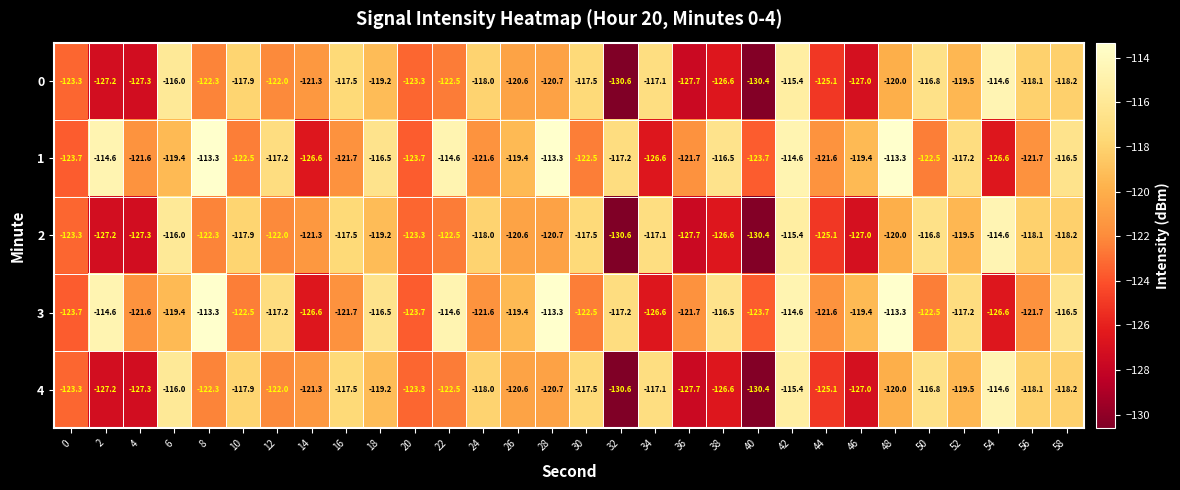

What is the difference between the highest and lowest values at 6?

3.4